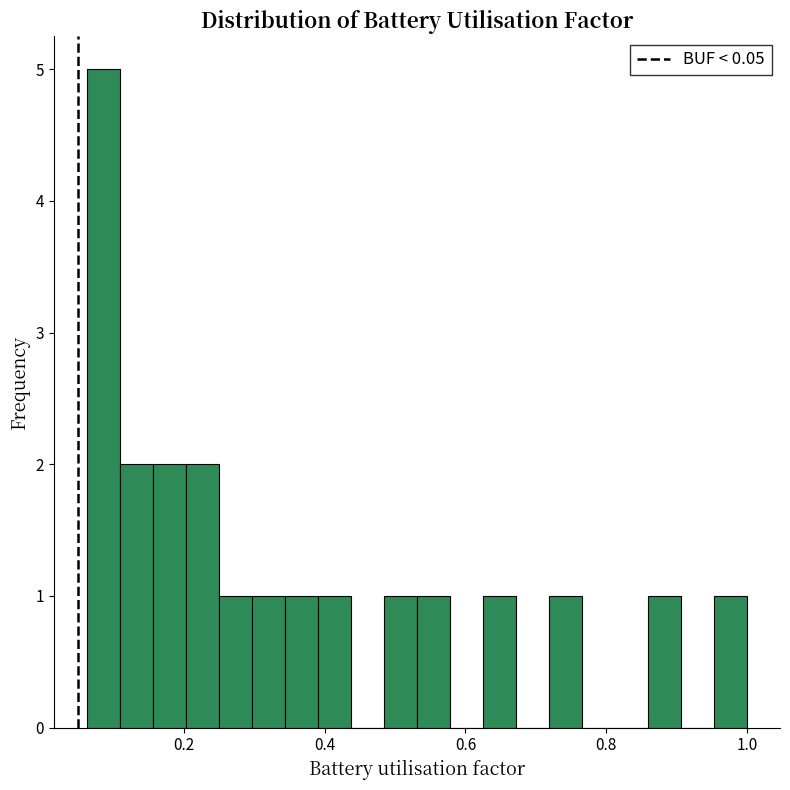

Around what value on the x-axis is the tallest bar? Give the approximate position of its centre, as read against the axis.

0.08